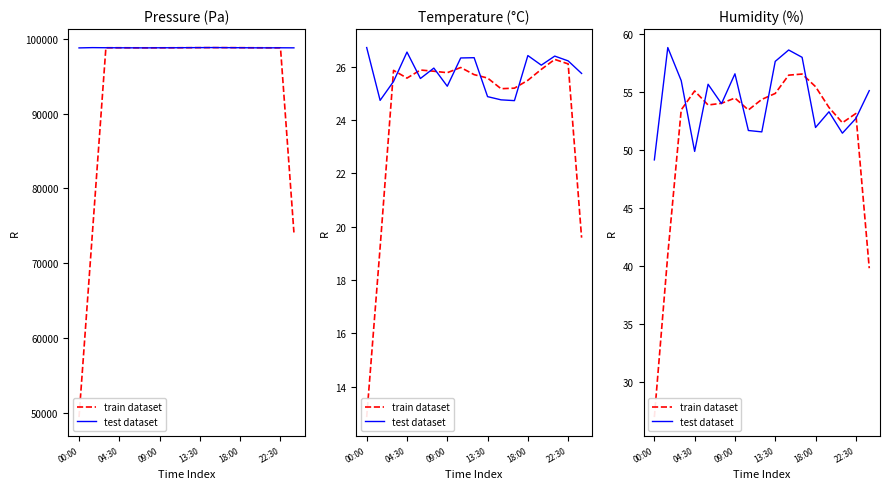

At how many categories does at least one series exceed 40?

17